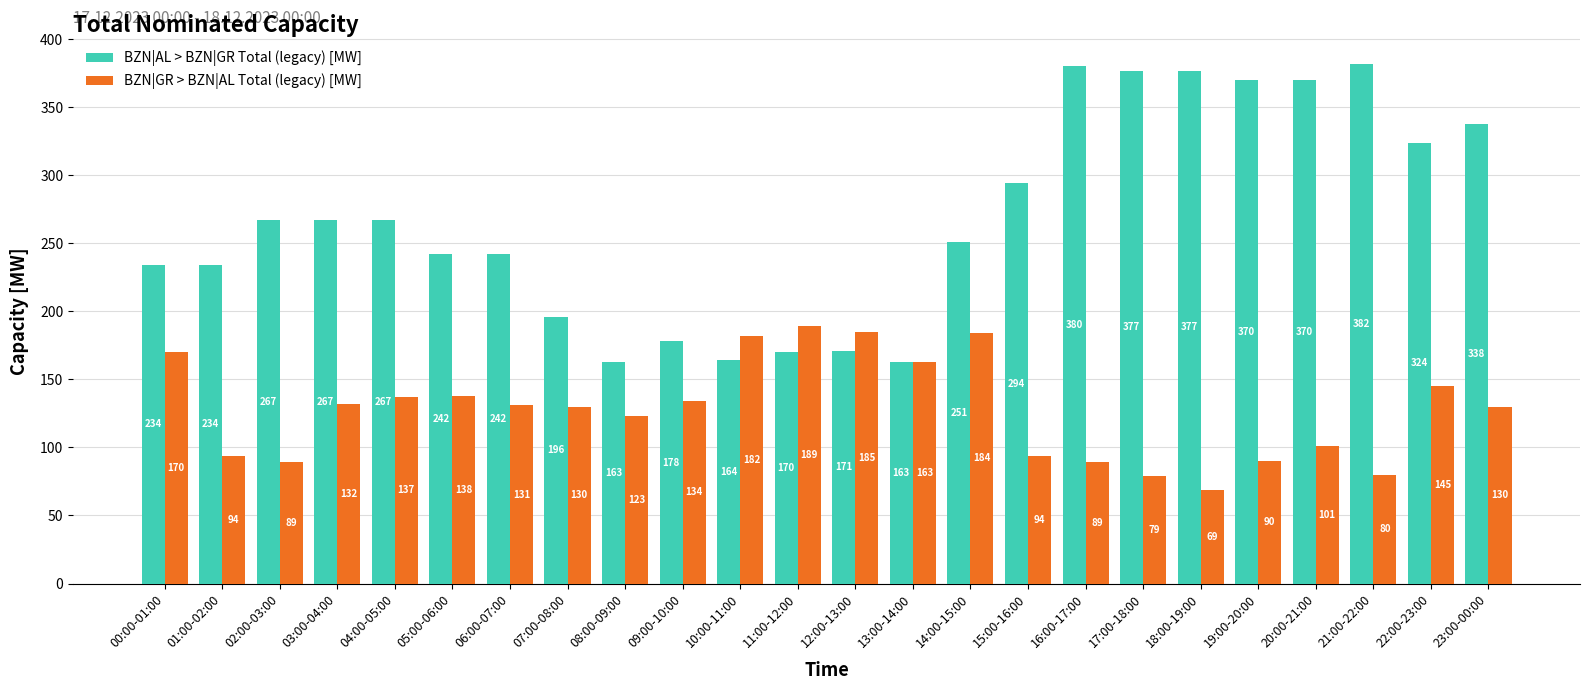

Rank the series by their average value, from lowest to highest.

BZN|GR > BZN|AL Total (legacy) [MW], BZN|AL > BZN|GR Total (legacy) [MW]